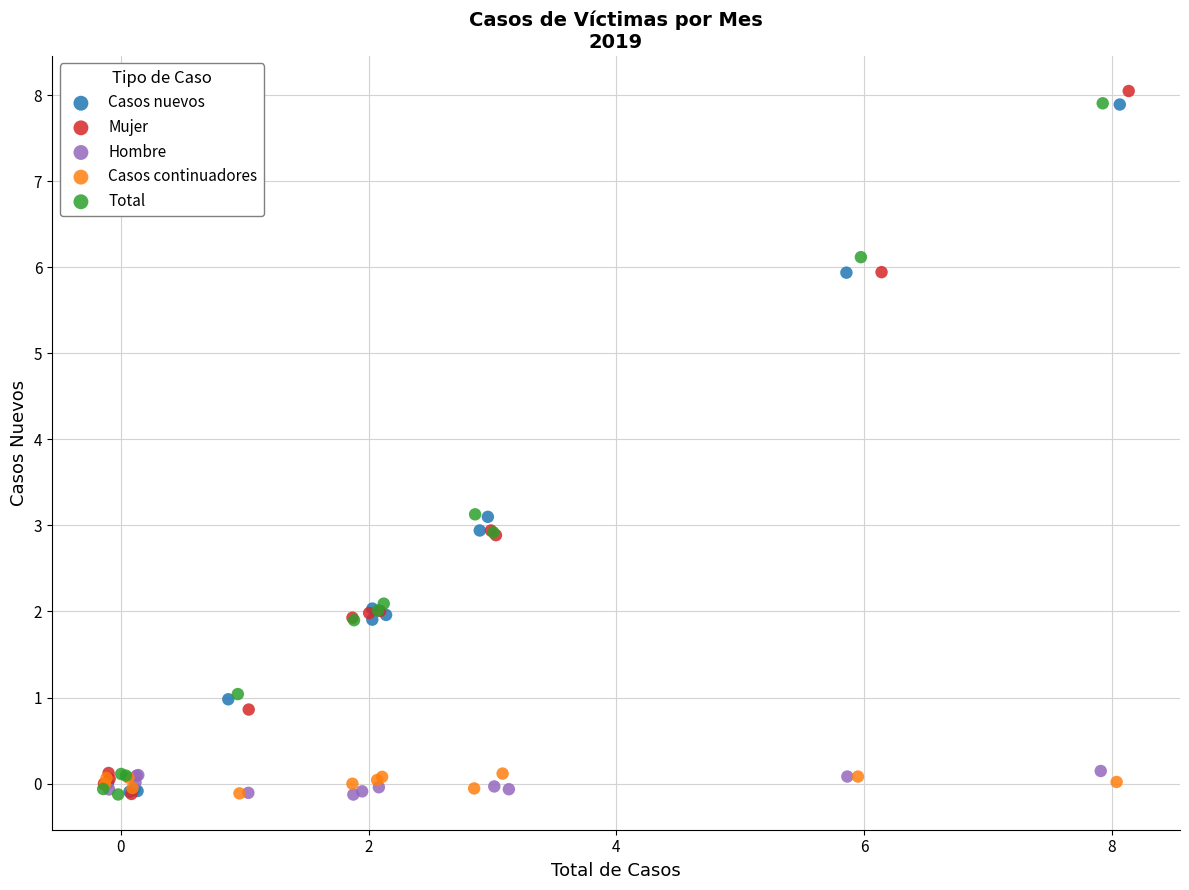

Which series has the largest Y range (max minus min)?

Mujer